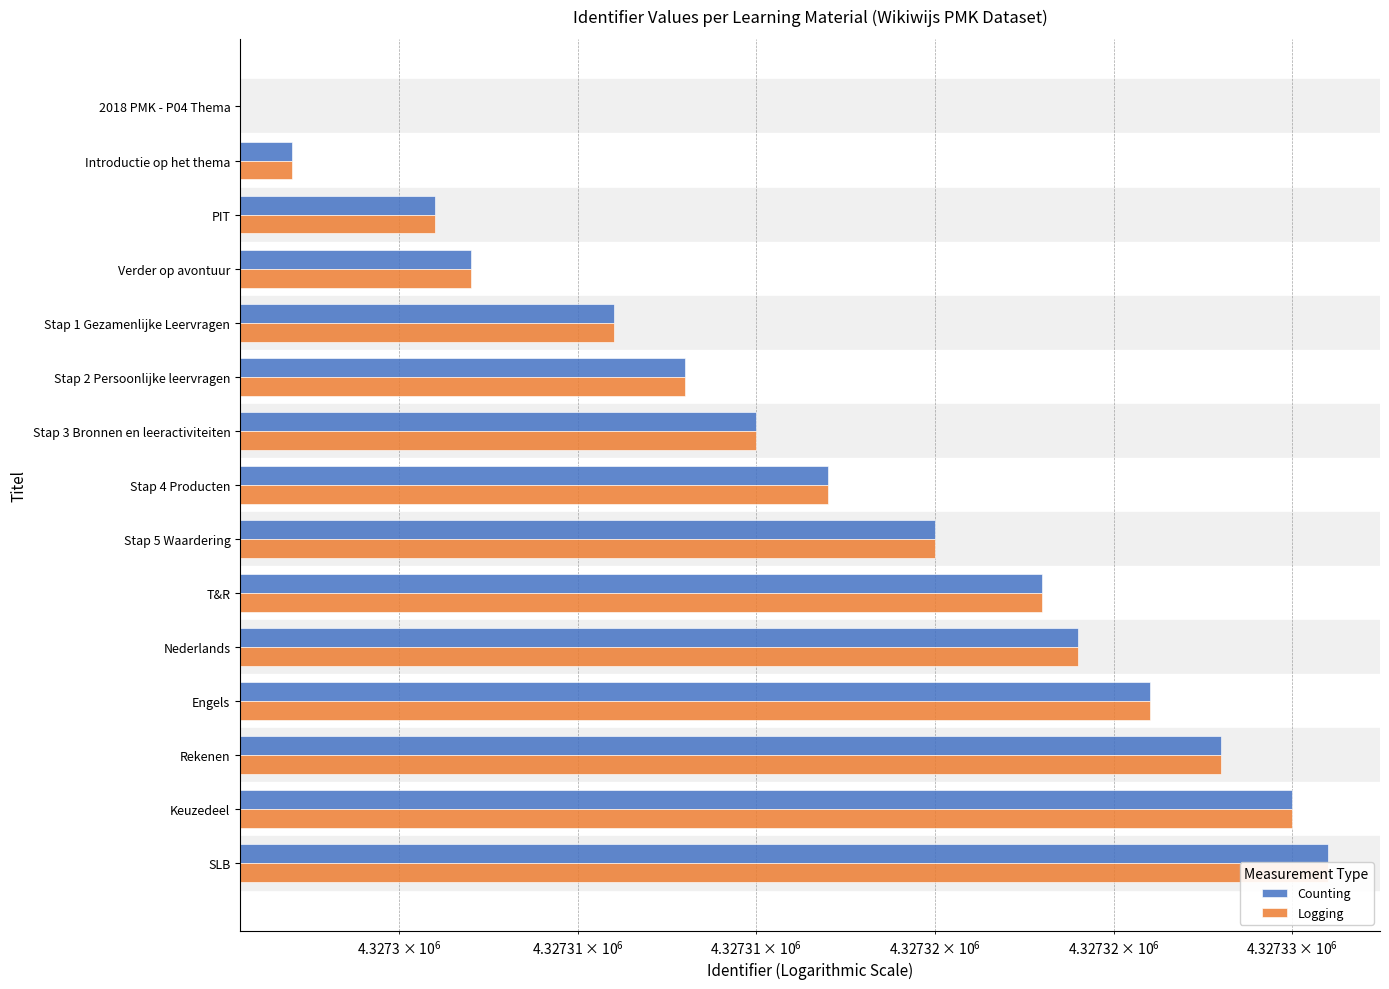

How many series are shown in this chart?

2